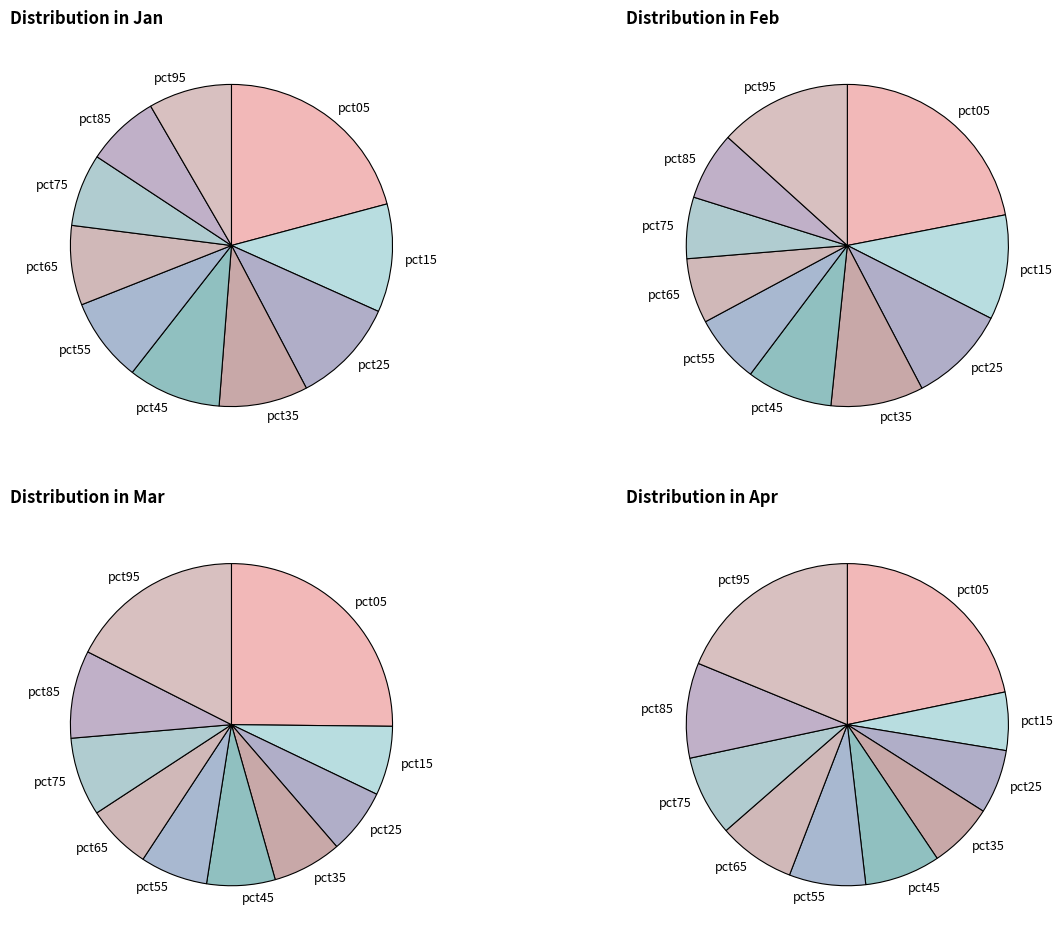

Is the sum of 7 and feb_values greater than half?

No